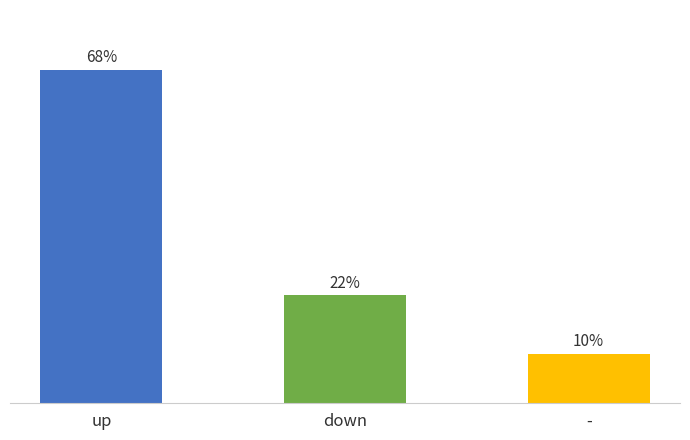

Which has a higher value, down or up?

up